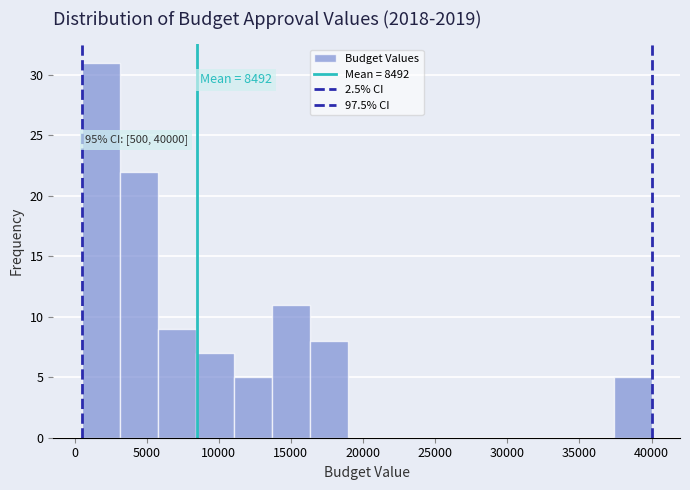

Which range on the x-axis has the tallest bar?

500 to 3000